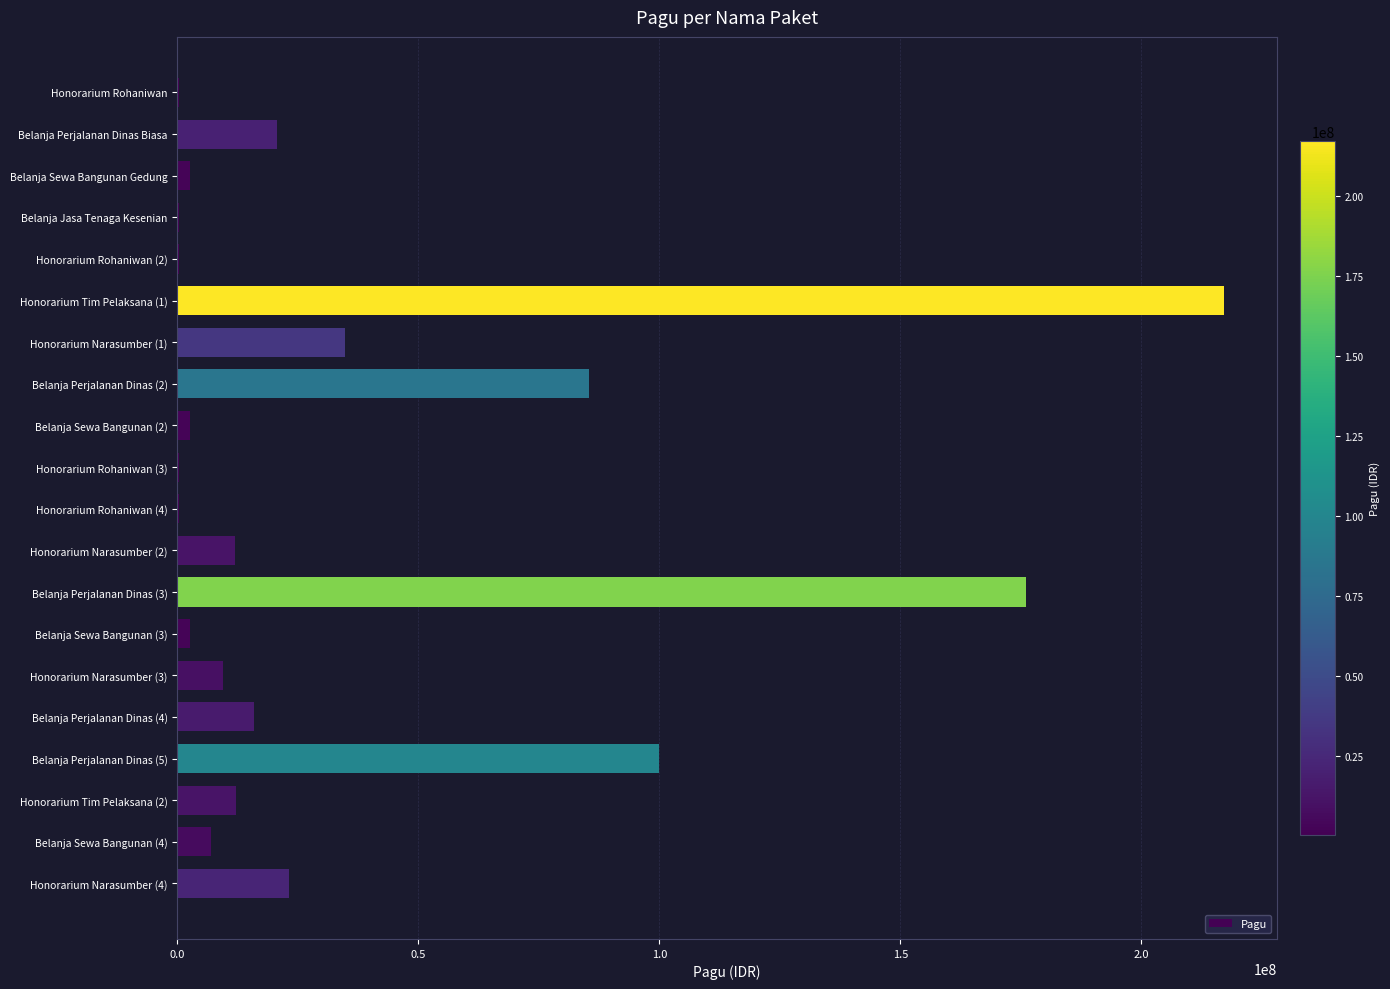

Count the number of categories in the chart.

20